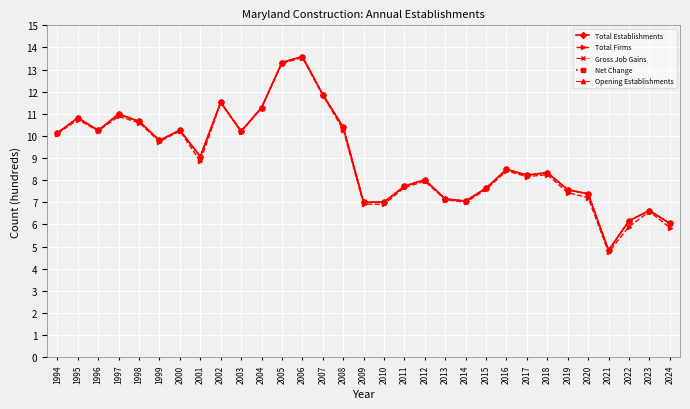

At 2023, list the series in order from largest to smallest.

Total Establishments, Gross Job Gains, Net Change, Opening Establishments, Total Firms